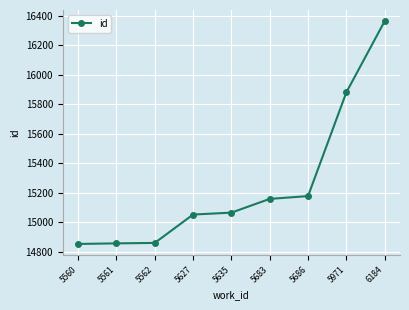

What is the difference between the maximum and second lowest values?

1504